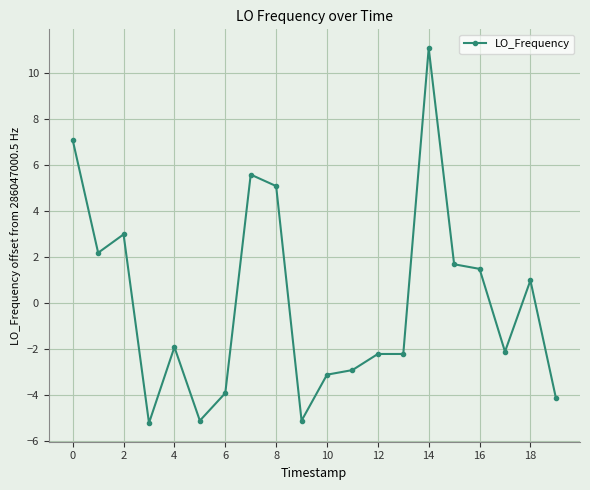

How many values are below -1?

11